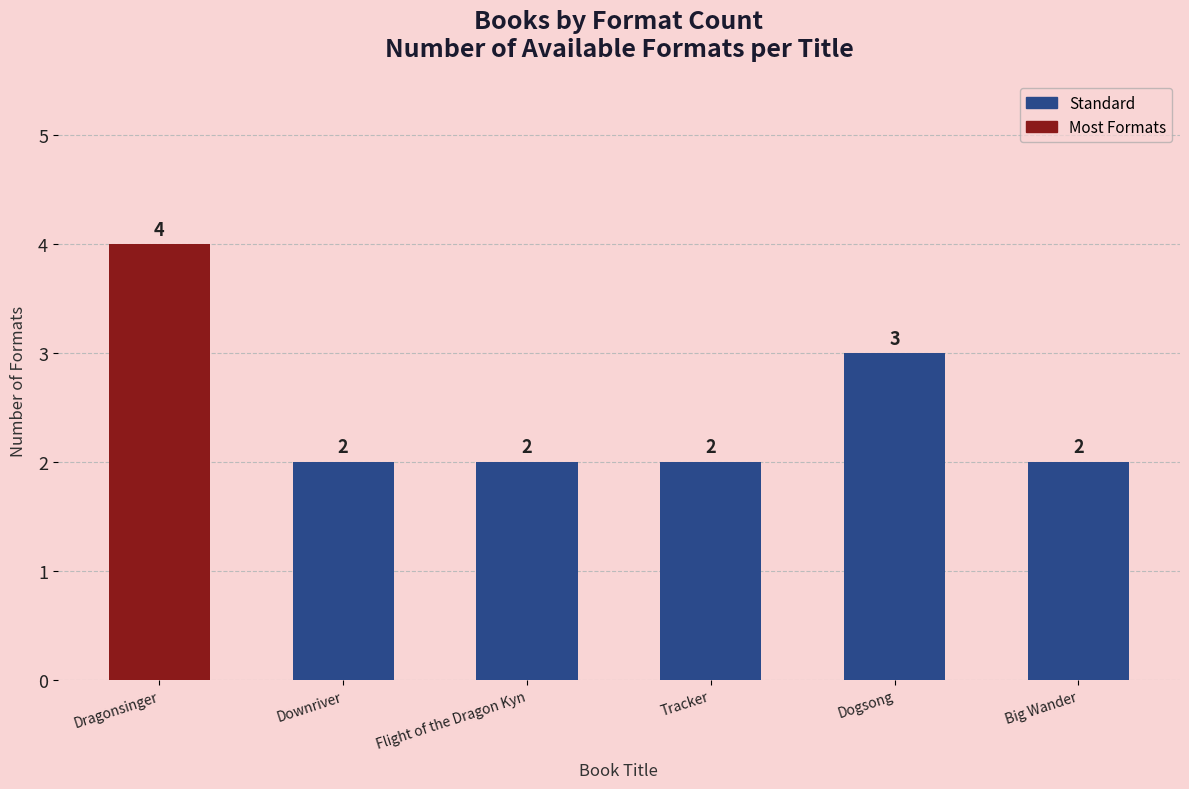

Does the chart contain stacked bars?

No